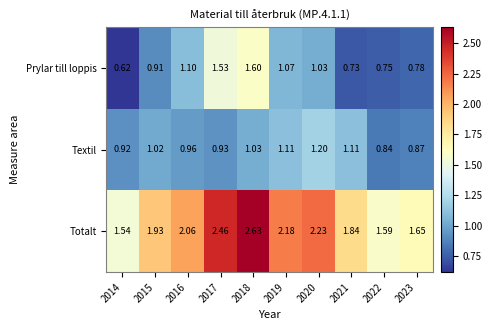

Which series has the largest range (max minus min)?

Totalt